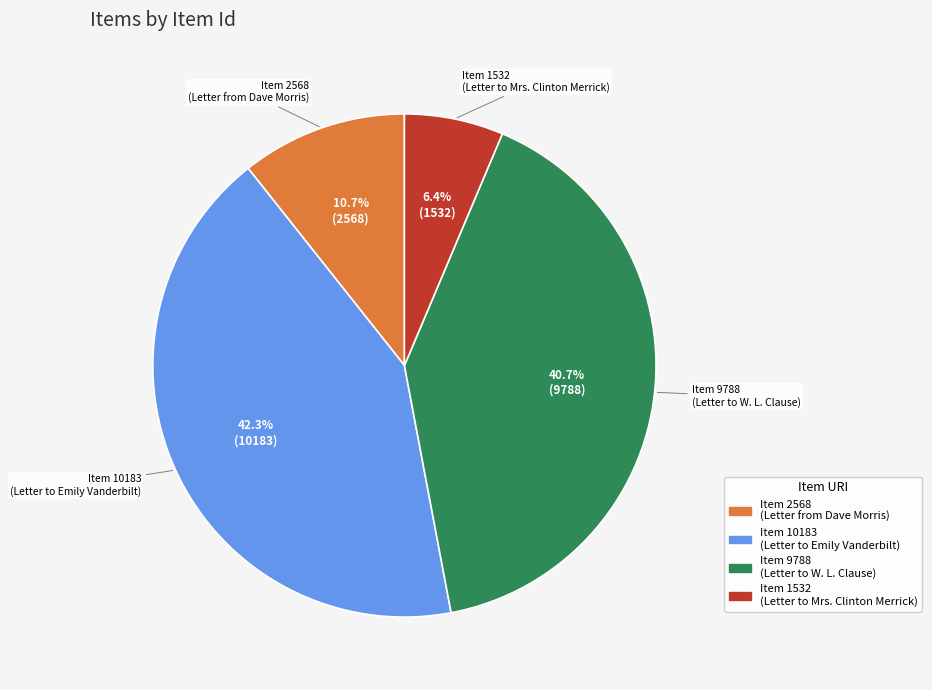

Which category has the smallest portion of the pie?

Item 1532 (Letter to Mrs. Clinton Merrick)